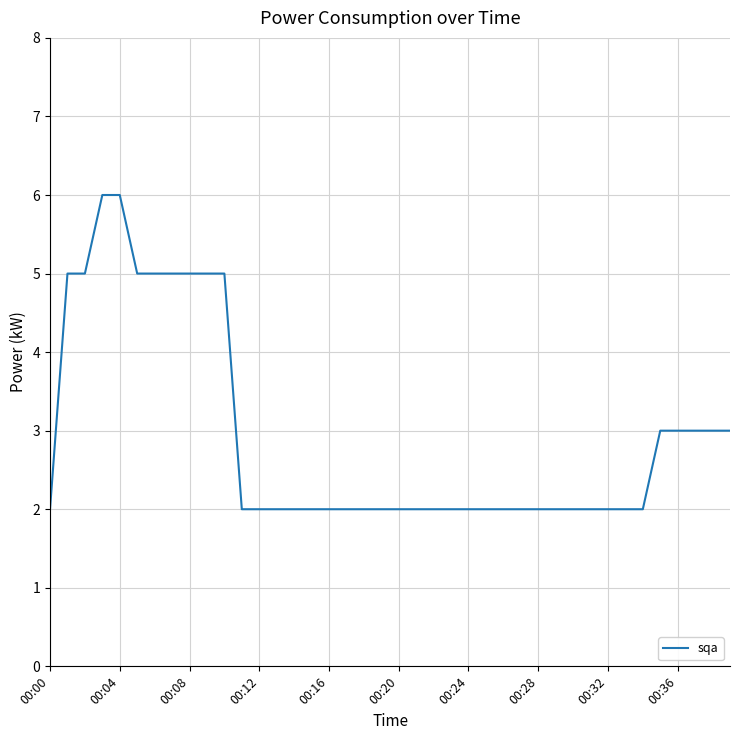

What is the difference between the maximum and minimum values?

4